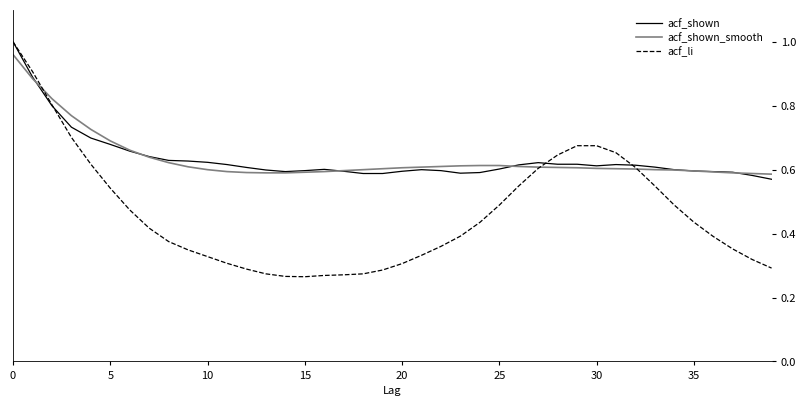

What is the sum of all acf_shown_smooth values?

25.4